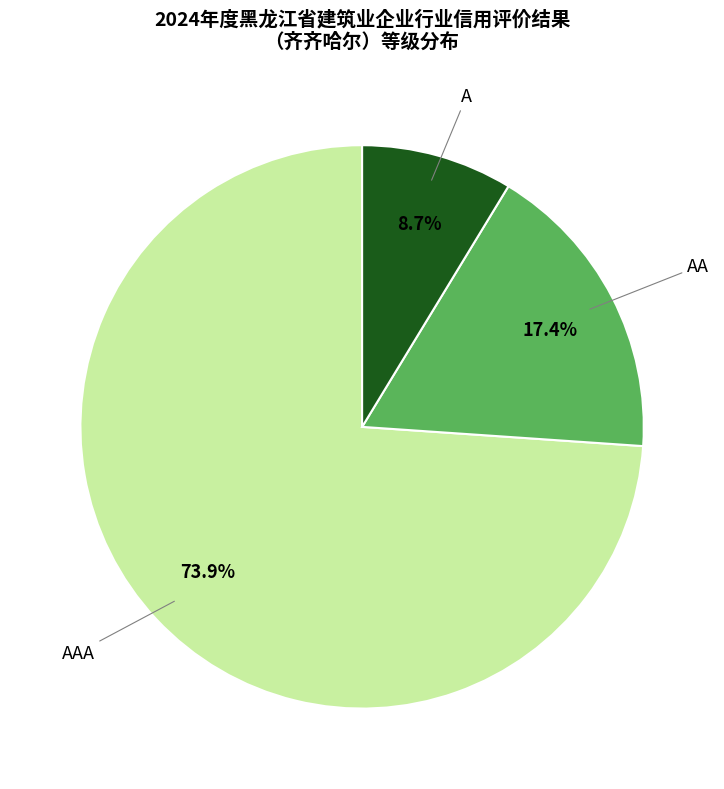

Does any single category account for the majority?

Yes